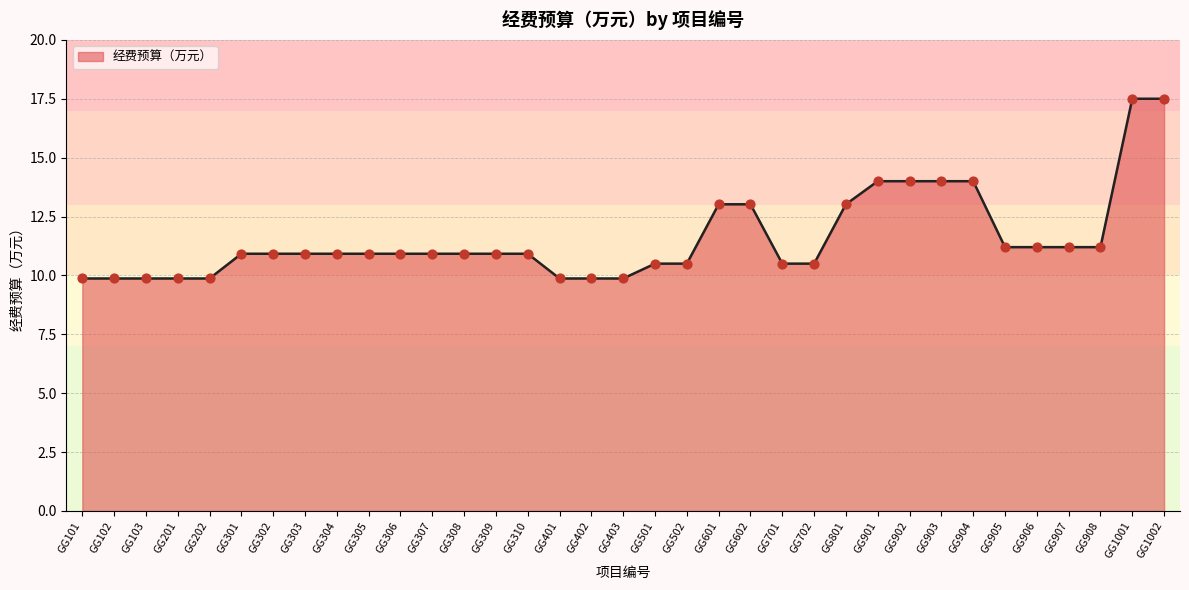

Approximately how many times larger is the value at GG903 compared to GG1001?

0.8